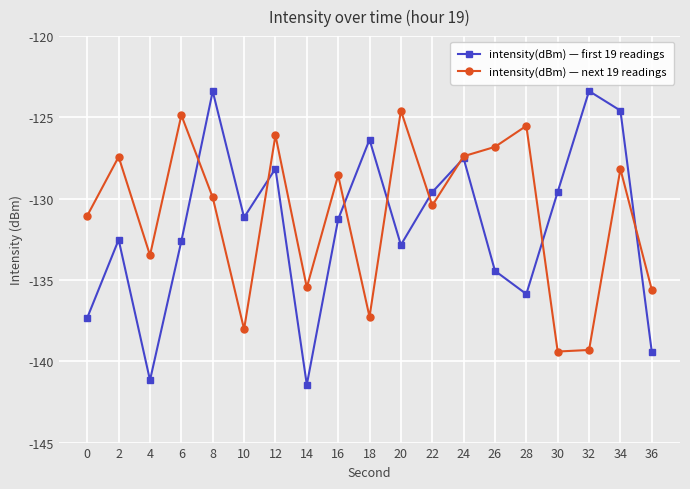

How many intersections are there between intensity(dBm) — next 19 readings and intensity(dBm) — first 19 readings?

8